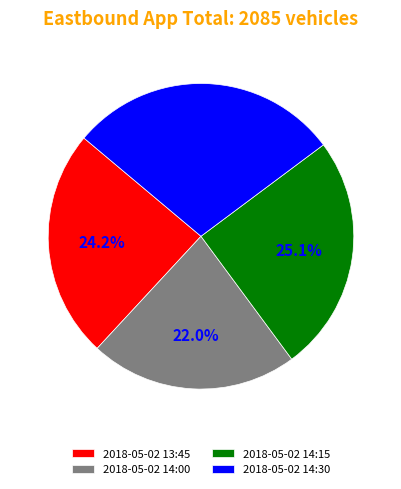

What is the smallest slice in the pie chart?

2018-05-02 14:00